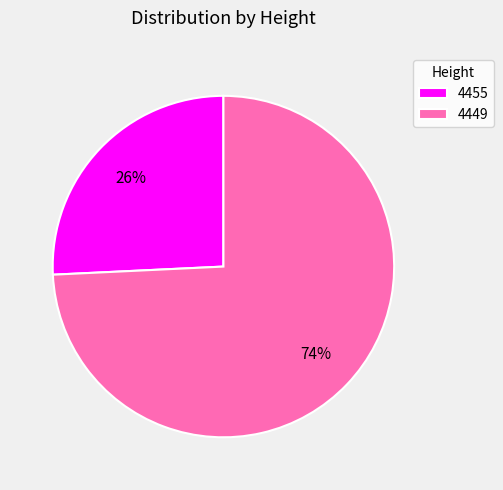

Combined, do 4455 and 4449 account for over 50%?

Yes